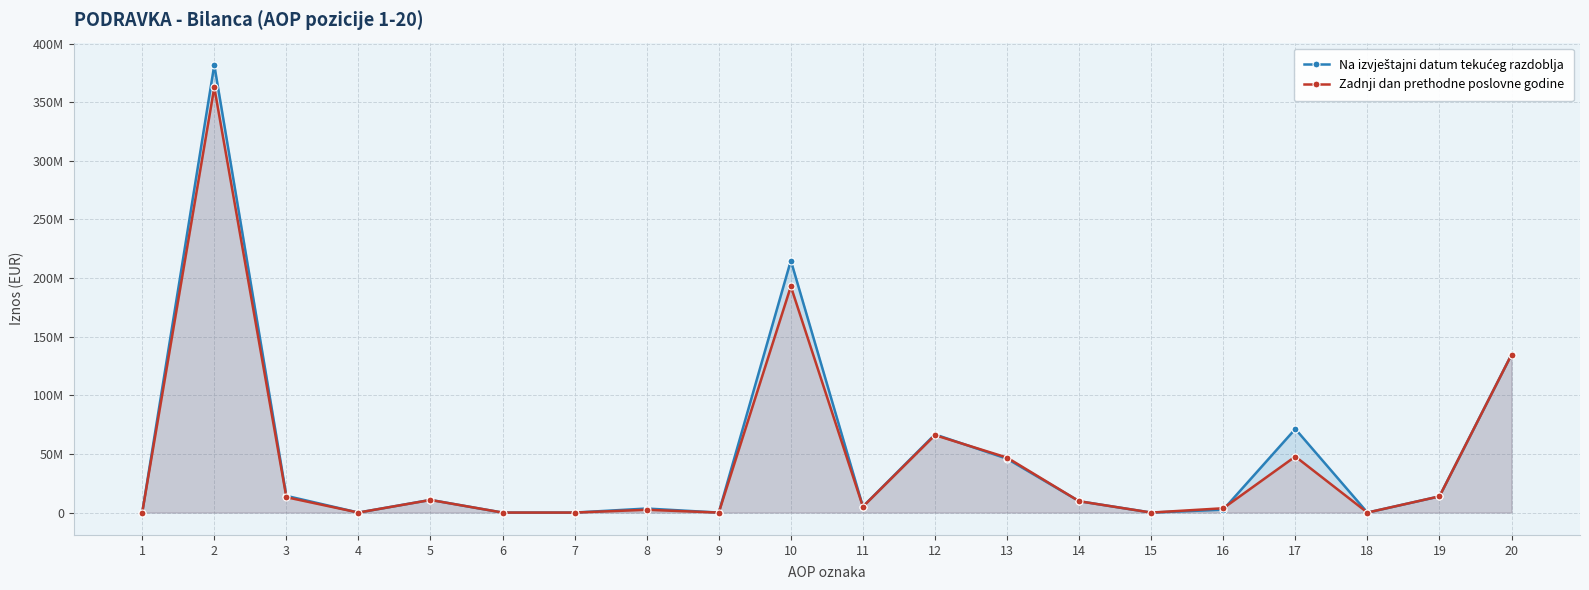

How many distinct data groups are displayed?

2